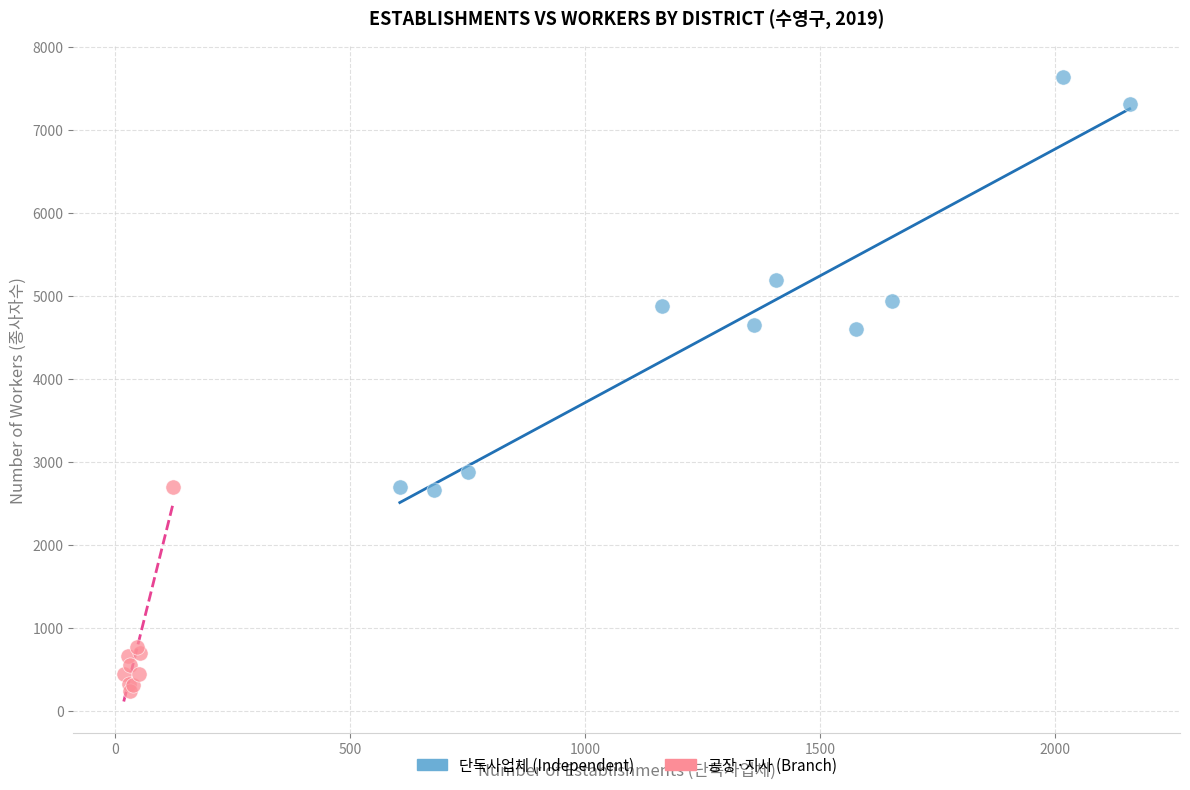

What are all the series names shown in the legend?

단독사업체 (Independent), 공장·지사 (Branch)